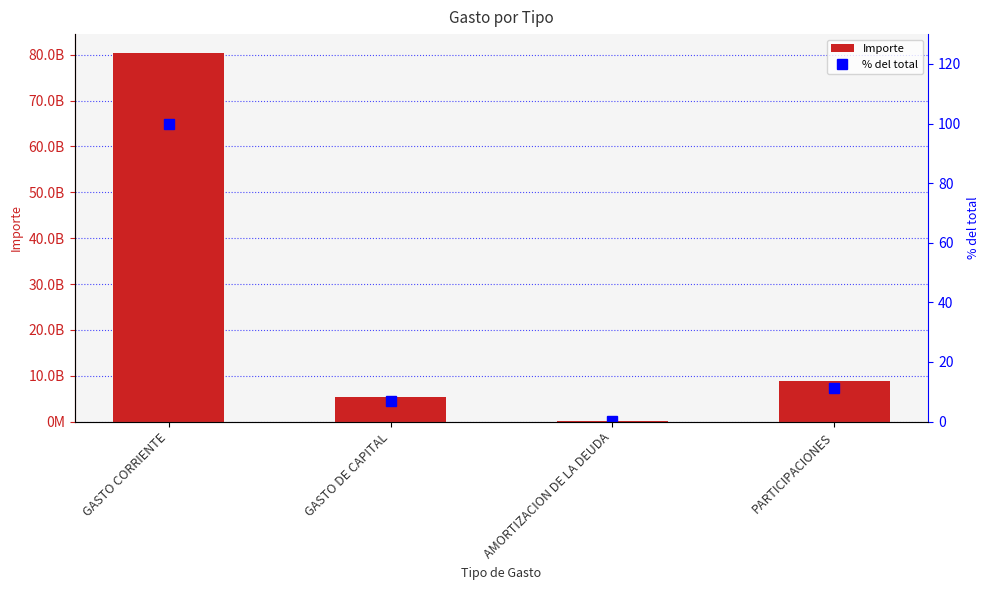

At how many categories does at least one series exceed 46679647163?

1